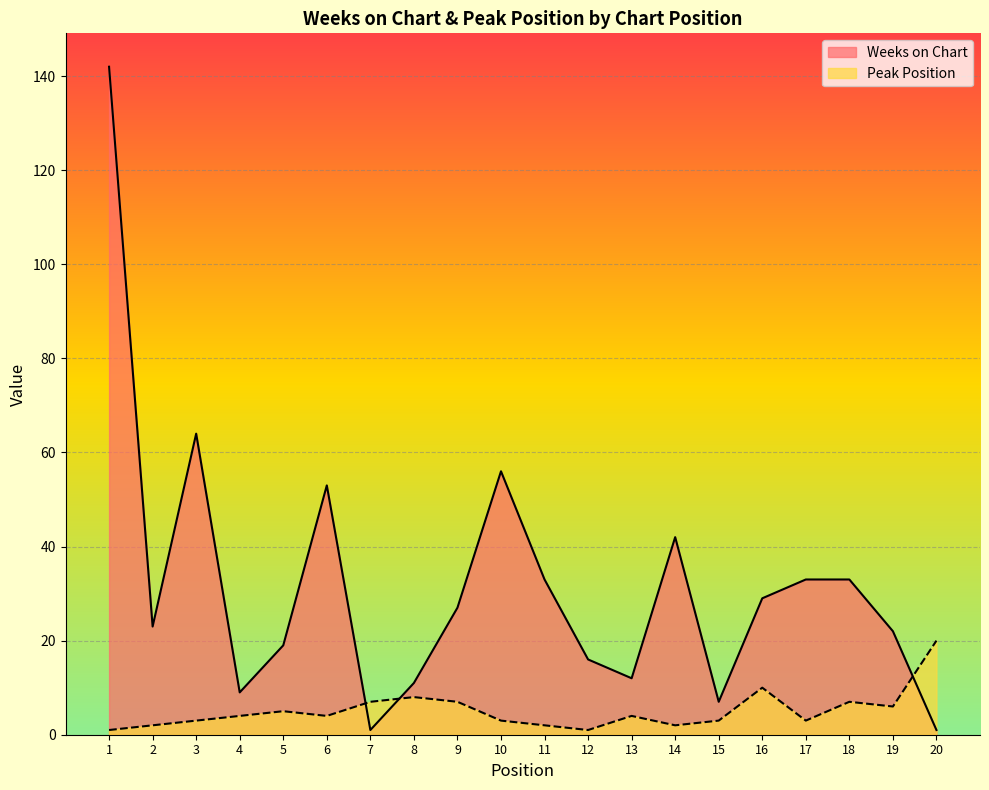

How many distinct data groups are displayed?

2